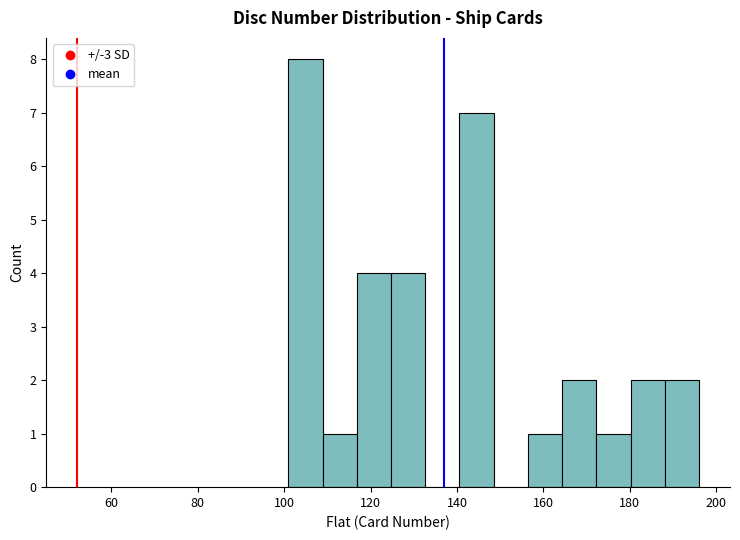

Around what value on the x-axis is the tallest bar? Give the approximate position of its centre, as read against the axis.

104